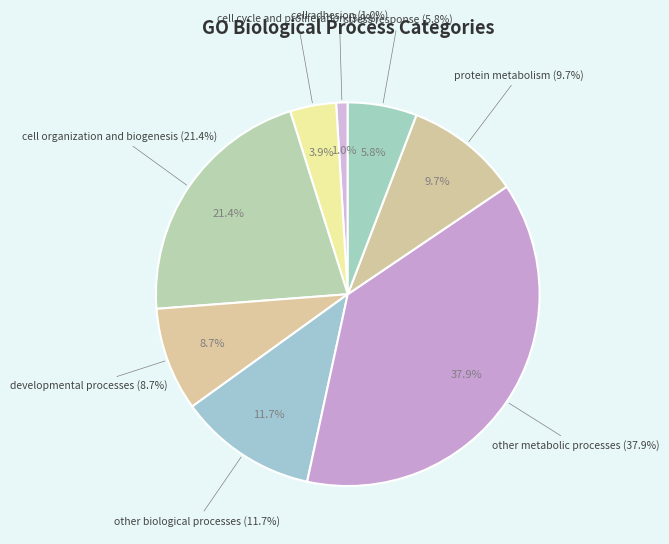

How many slices are in this pie chart?

8